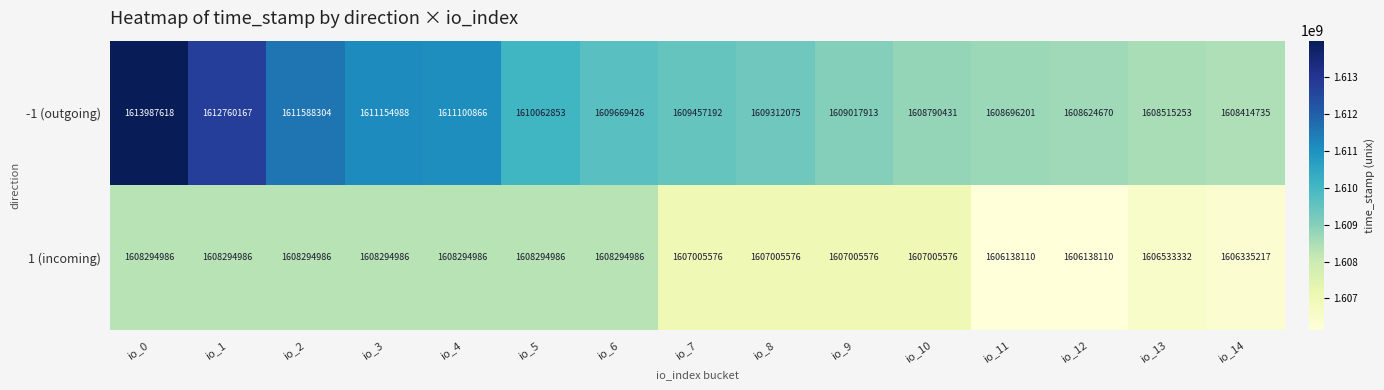

Between io_0 and io_8, which series saw the biggest shift?

-1 (outgoing)